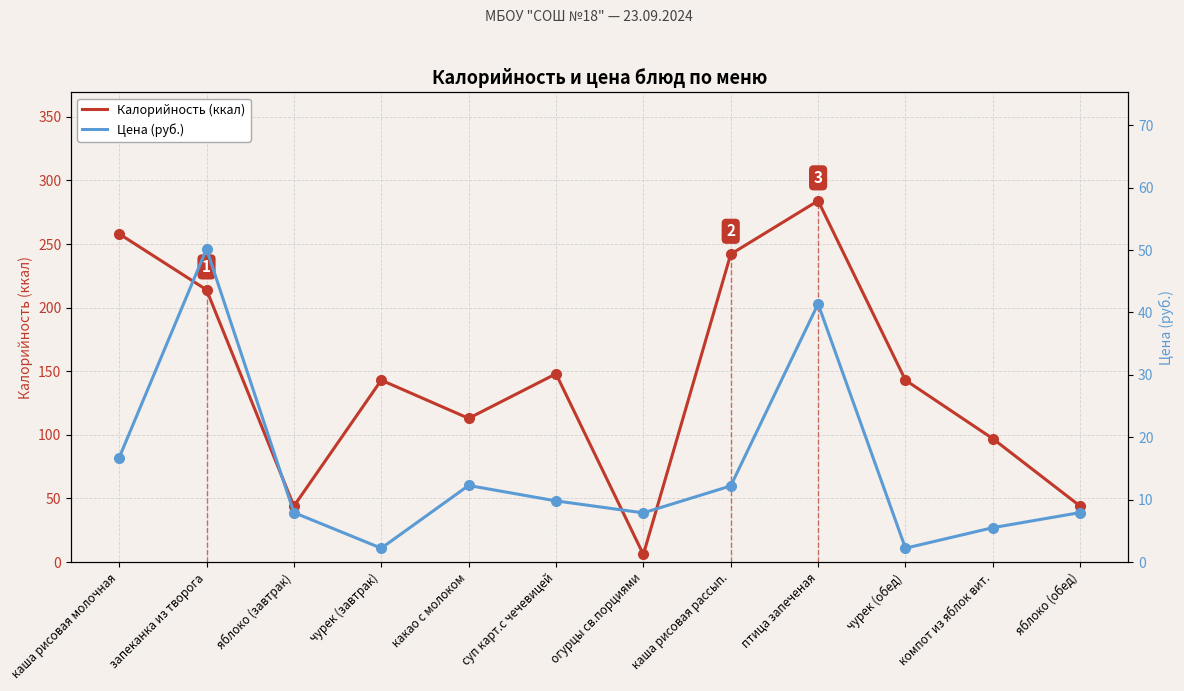

Where is the first local maximum for Цена (руб.)?

запеканка из творога